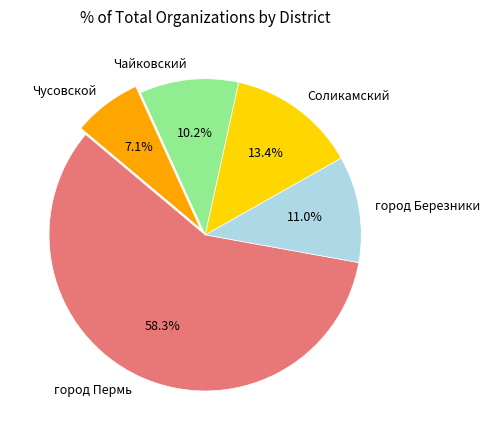

Is there a majority slice in this chart?

Yes